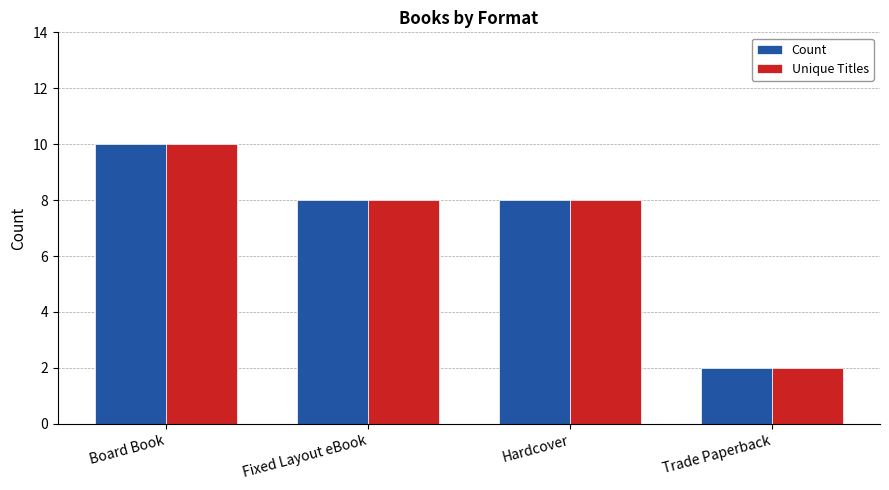

What is the minimum value for Unique Titles?

2